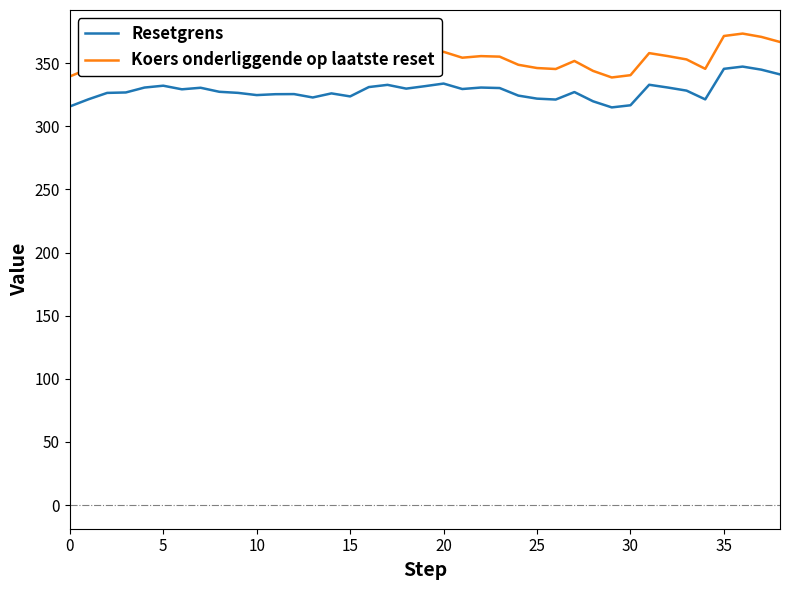

Rank the series by their maximum value, from lowest to highest.

Resetgrens, Koers onderliggende op laatste reset